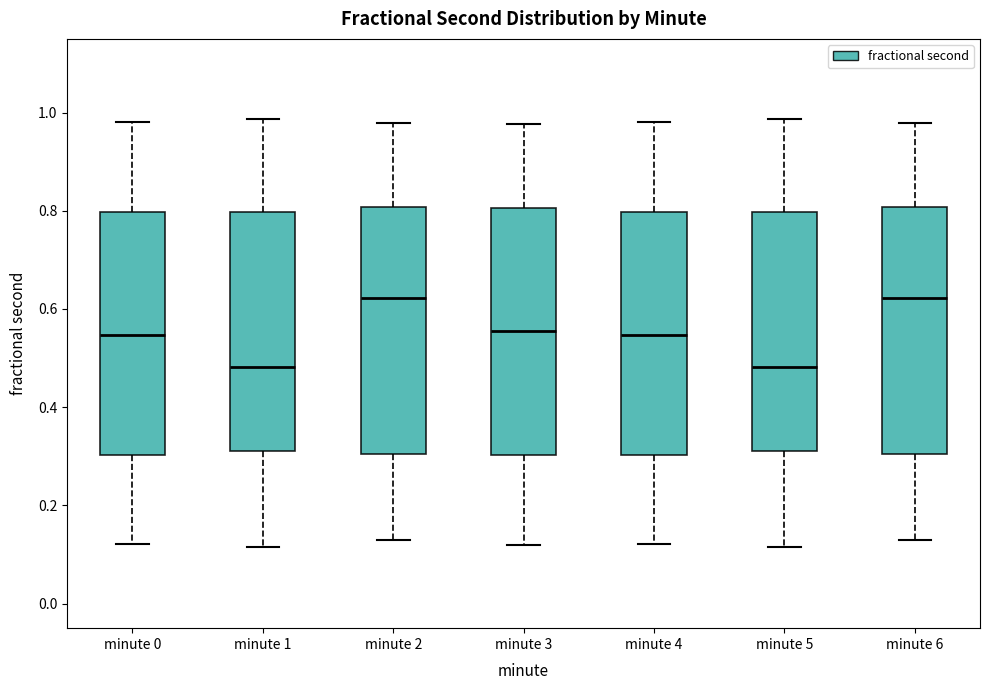

Reading left to right, transcribe this box plot: for each box, give where its median line is, the range the box spans, and where its two whiskers end, as read against the y-axis. The values are not printed on the chart, so give them approximately, as read against the axis.

minute 0: median 0.54, box 0.30 to 0.80, whiskers 0.12 to 0.98
minute 1: median 0.48, box 0.30 to 0.80, whiskers 0.12 to 0.98
minute 2: median 0.62, box 0.30 to 0.80, whiskers 0.12 to 0.98
minute 3: median 0.56, box 0.30 to 0.80, whiskers 0.12 to 0.98
minute 4: median 0.54, box 0.30 to 0.80, whiskers 0.12 to 0.98
minute 5: median 0.48, box 0.30 to 0.80, whiskers 0.12 to 0.98
minute 6: median 0.62, box 0.30 to 0.80, whiskers 0.12 to 0.98